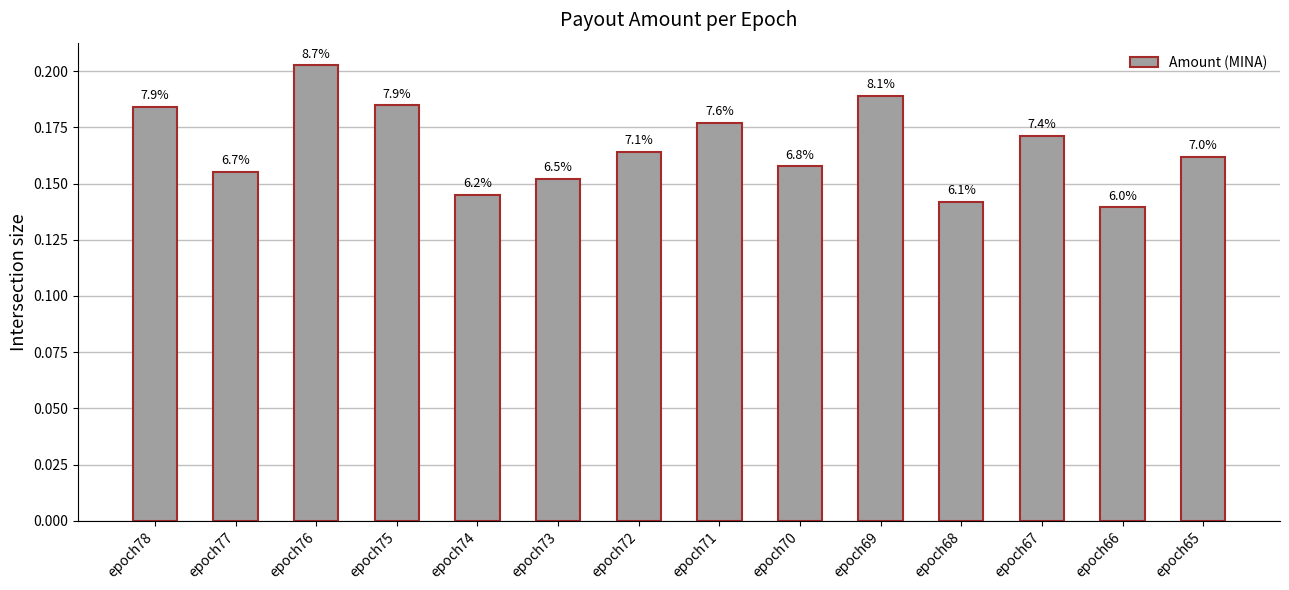

The chart shows a value of 0.2 at epoch77. True or false?

True